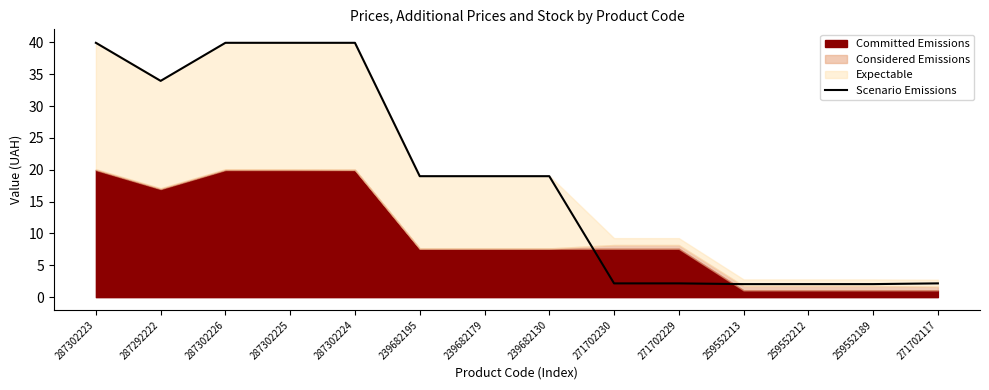

The chart shows a value of 2.0 at 259552213. True or false?

True